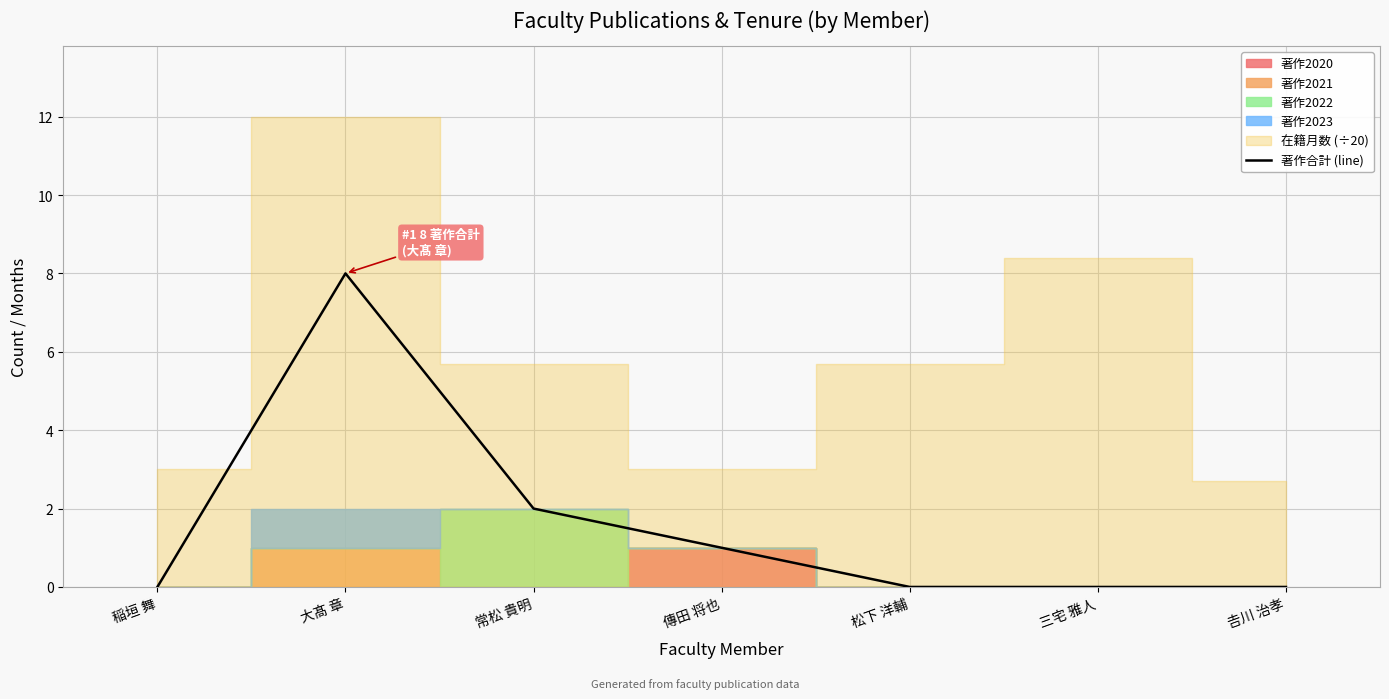

Is it true that the value at 松下 洋輔 is 0?

True